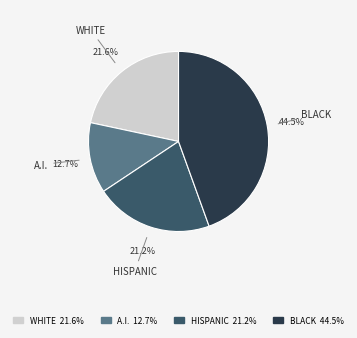

Does any single category account for the majority?

No